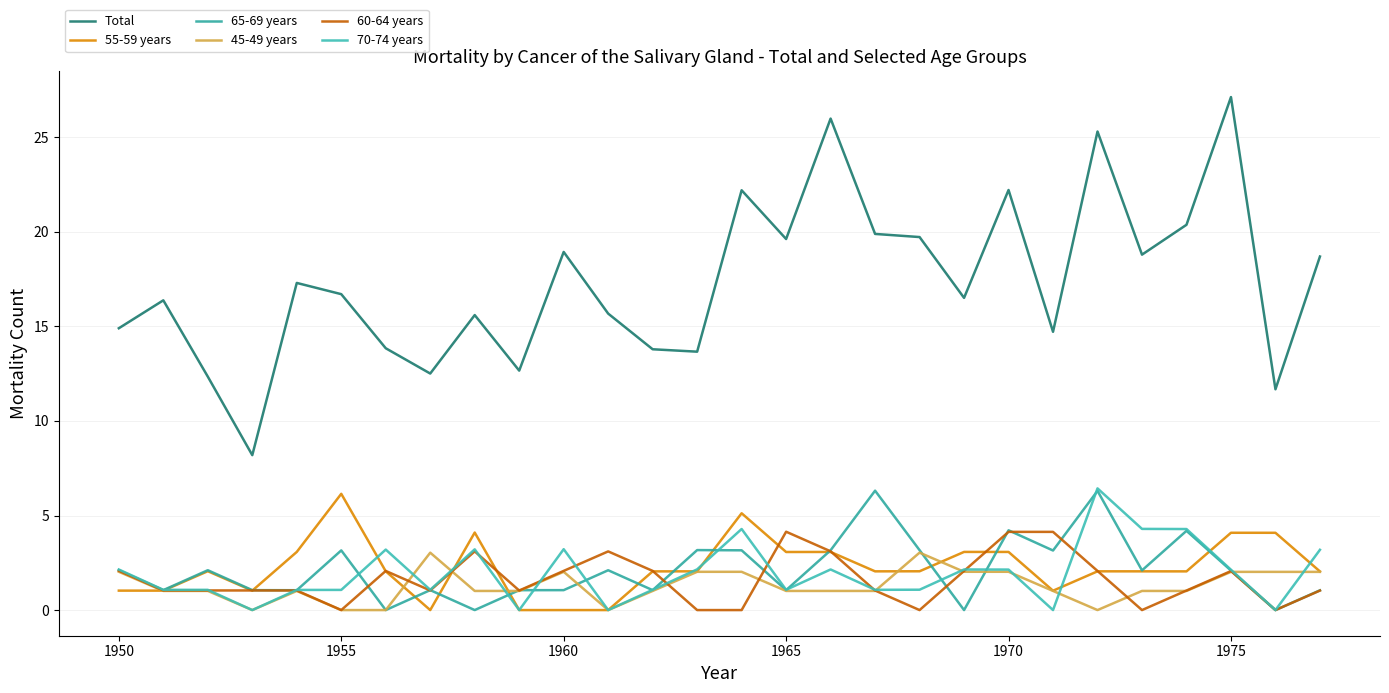

Which series has the largest total across all categories?

Total